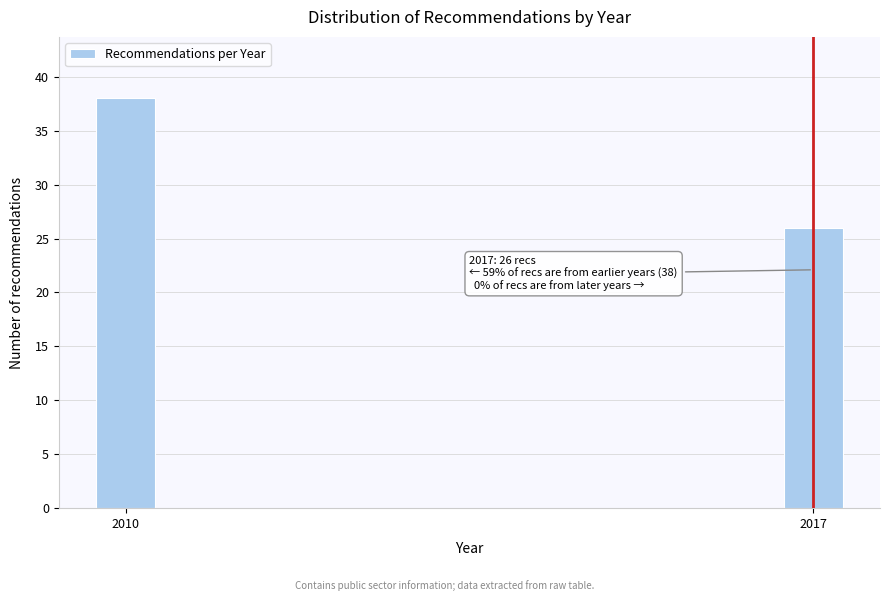

Reading right to left, extract all data points from this chart.

26	38